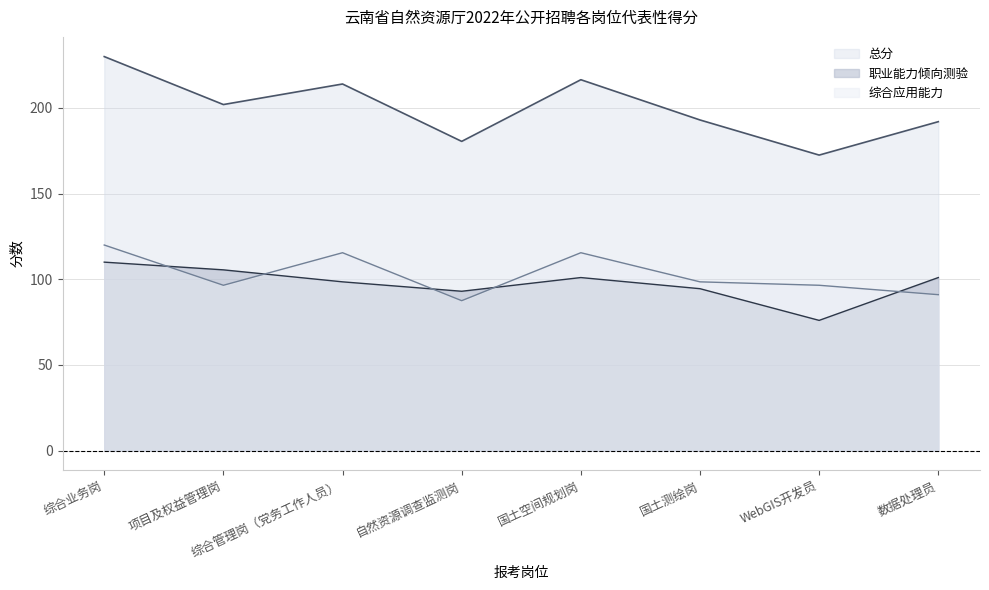

Where do 职业能力倾向测验 and 综合应用能力 first cross each other?

综合业务岗 and 项目及权益管理岗